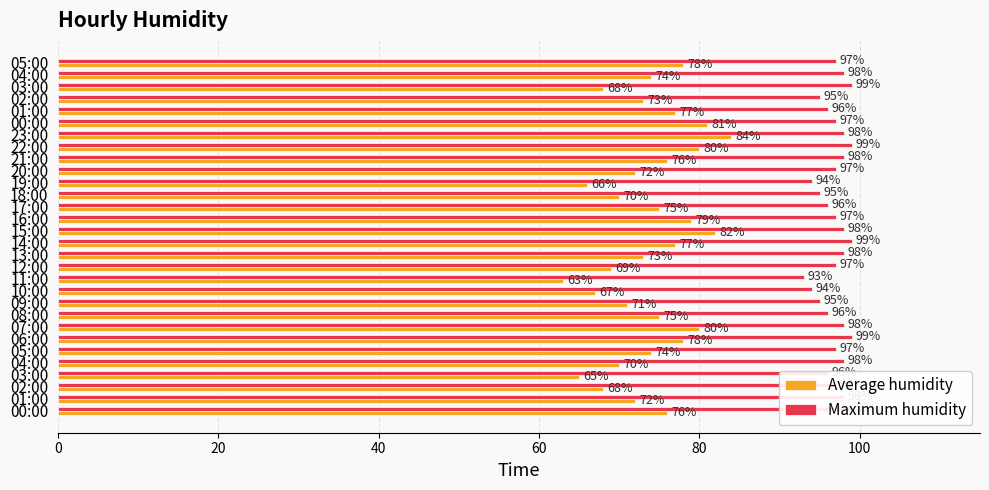

Which series has the largest range (max minus min)?

Average humidity